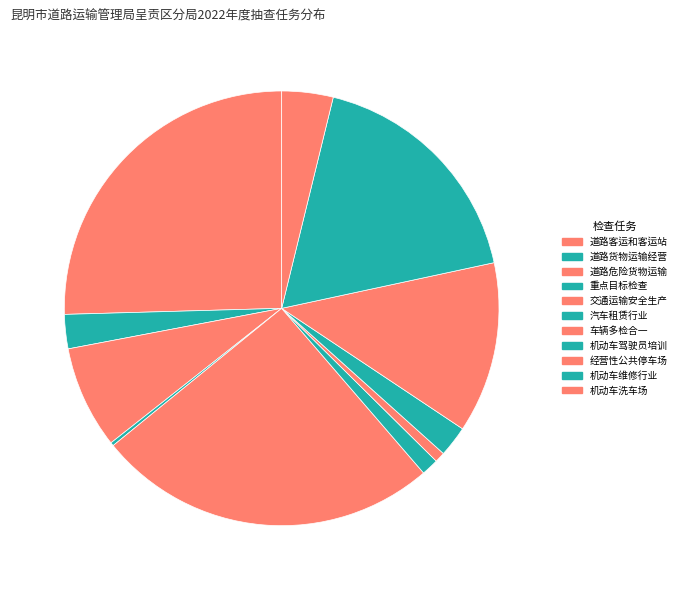

Which category has the biggest portion of the pie?

道路客运和客运站经营活动的监督检查